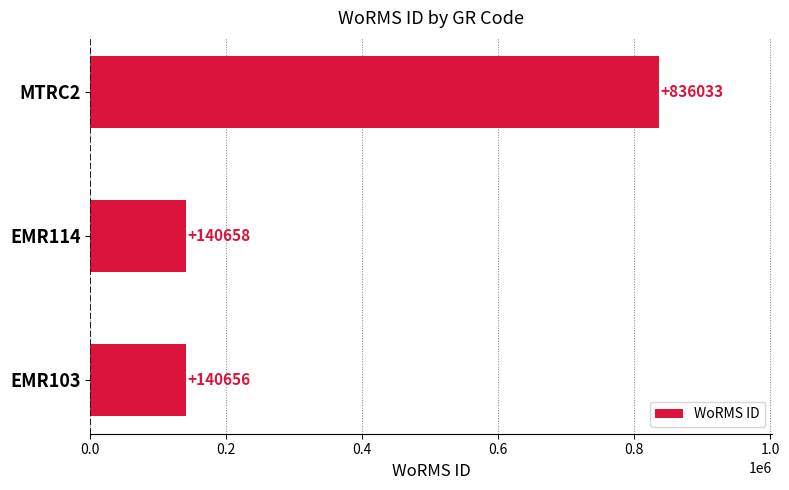

How many bars are there in total?

3